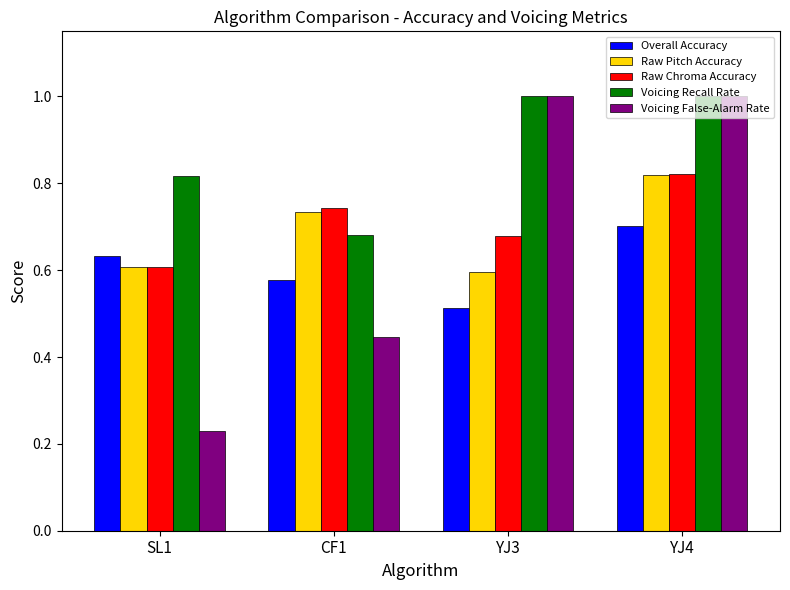

What is the label of the 3rd bar from the right?

CF1